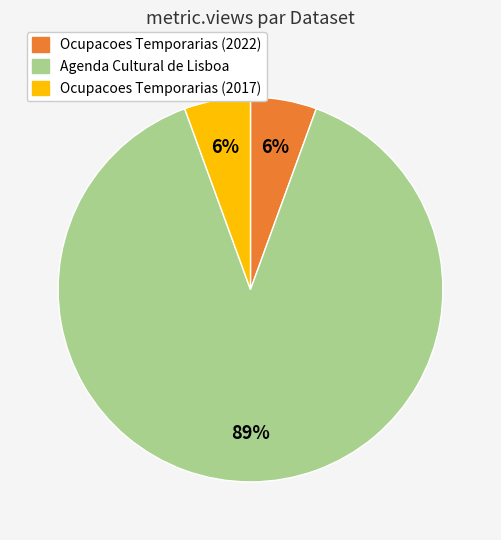

Is there any slice that represents more than half of the pie?

Yes